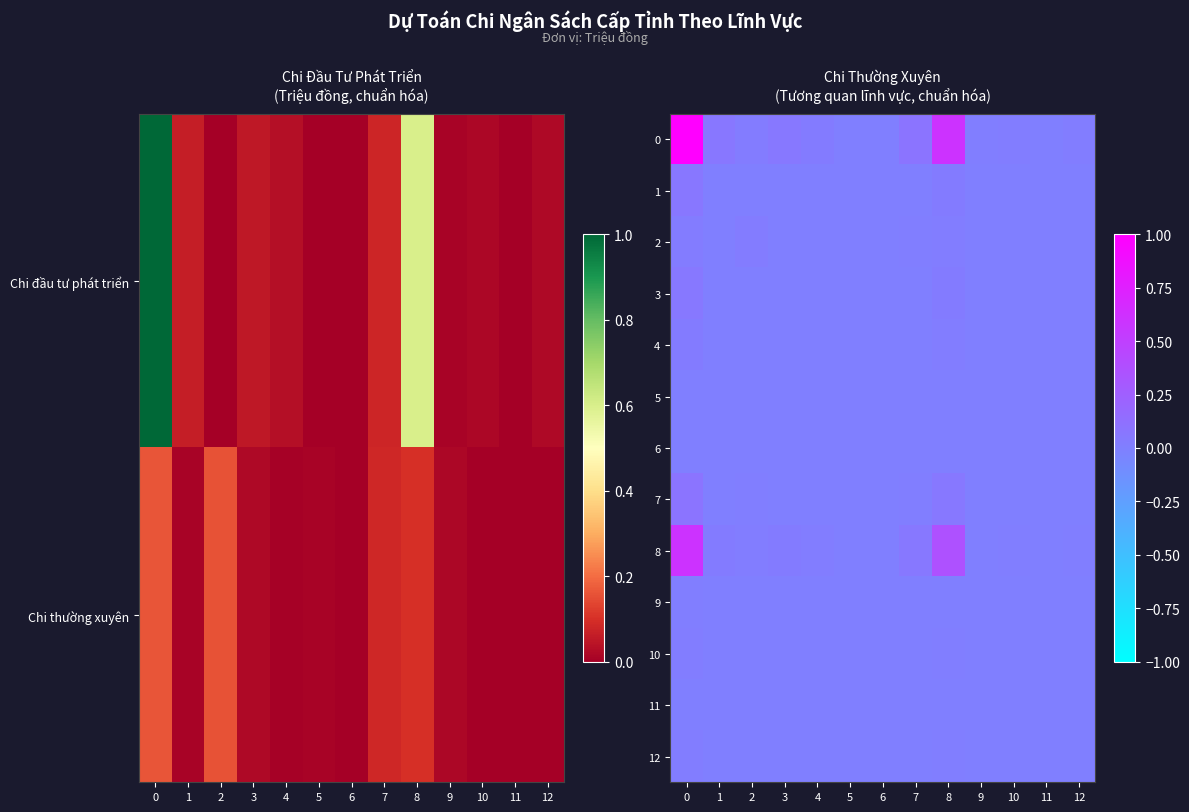

List the labels in order of 6 value, smallest first.

11, 6, 5, 10, 12, 9, 4, 1, 3, 7, 2, 8, 0